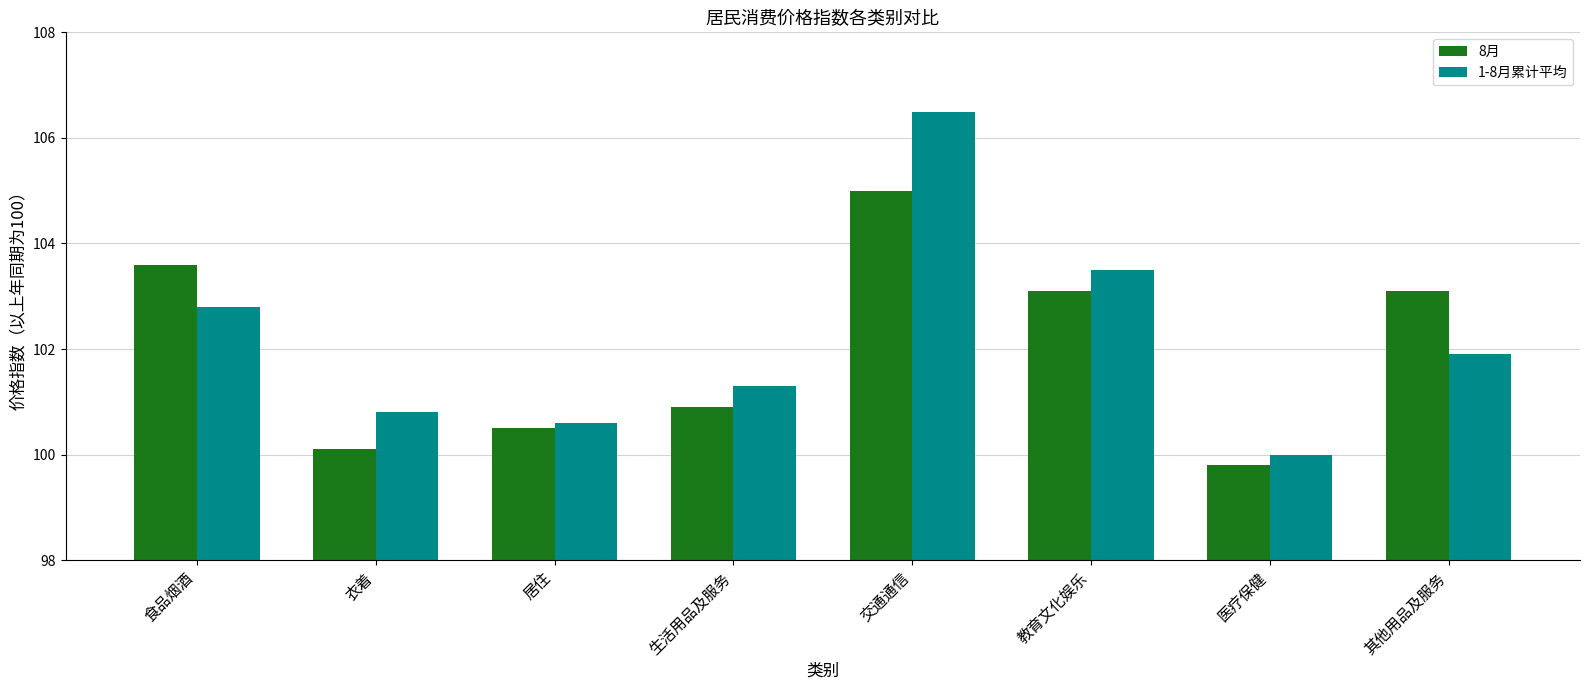

How many data points in 1-8月累计平均 are less than 101?

3